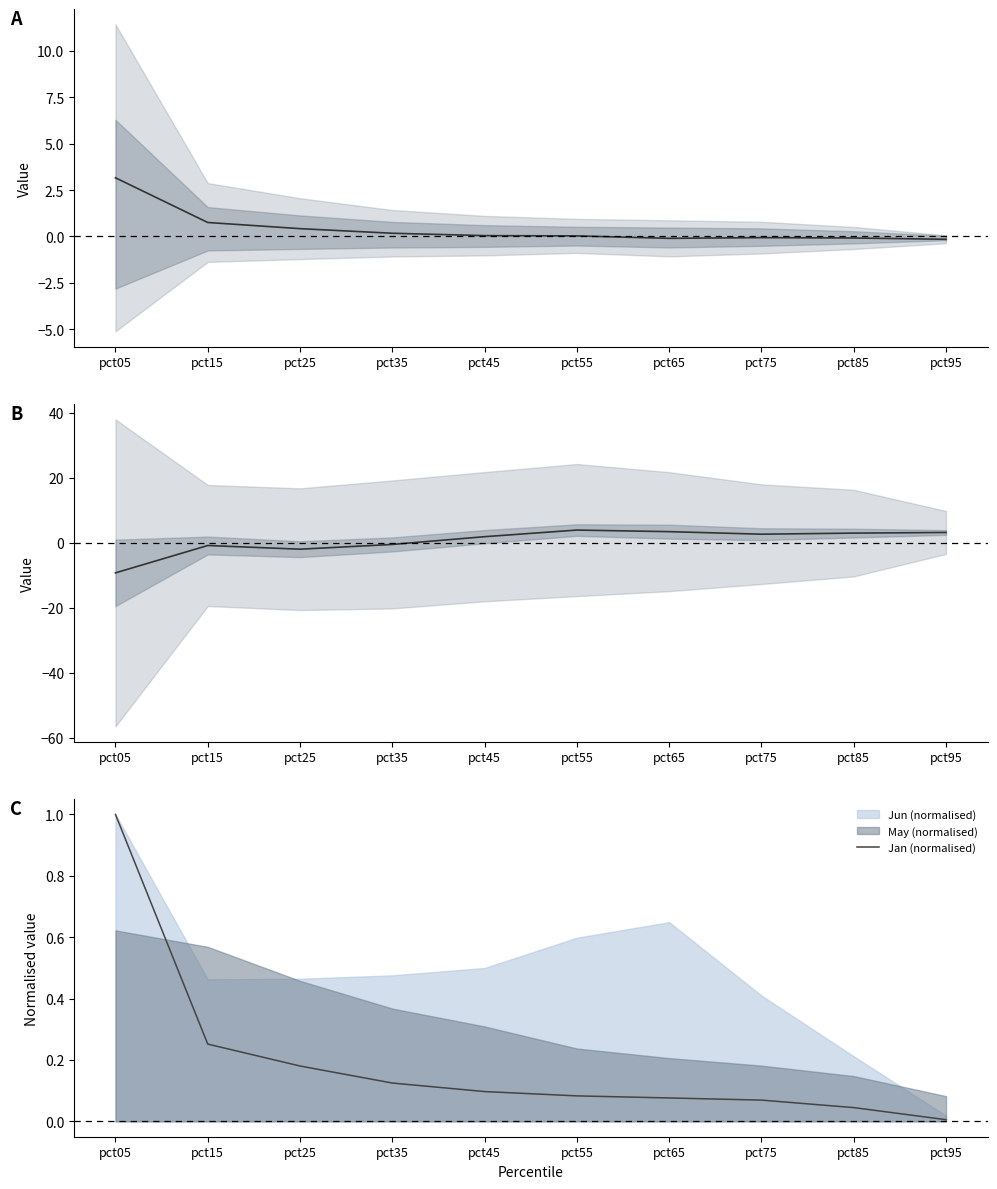

At which label is Jan (normalised) closest to 0?

pct95